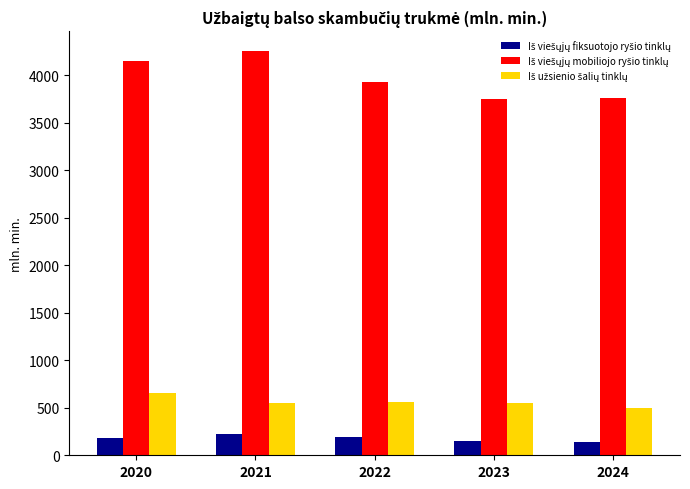

At which category does the chart reach its peak across all series?

2021